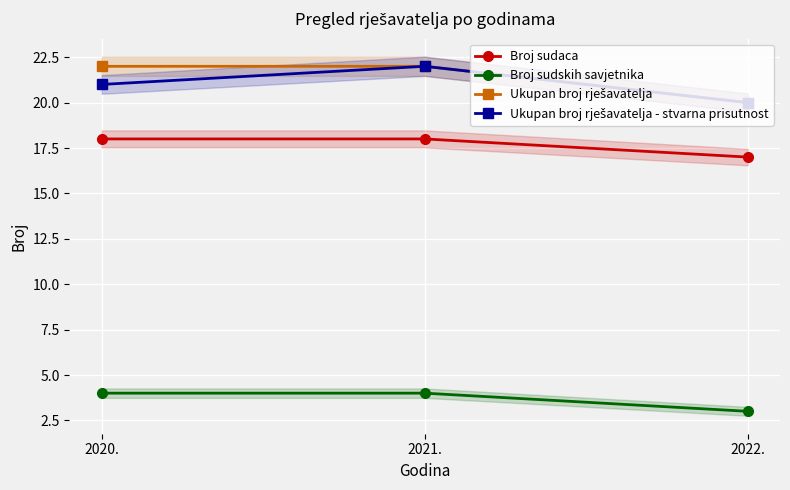

The Ukupan broj rješavatelja series shows 31 at 2020.. True or false?

False